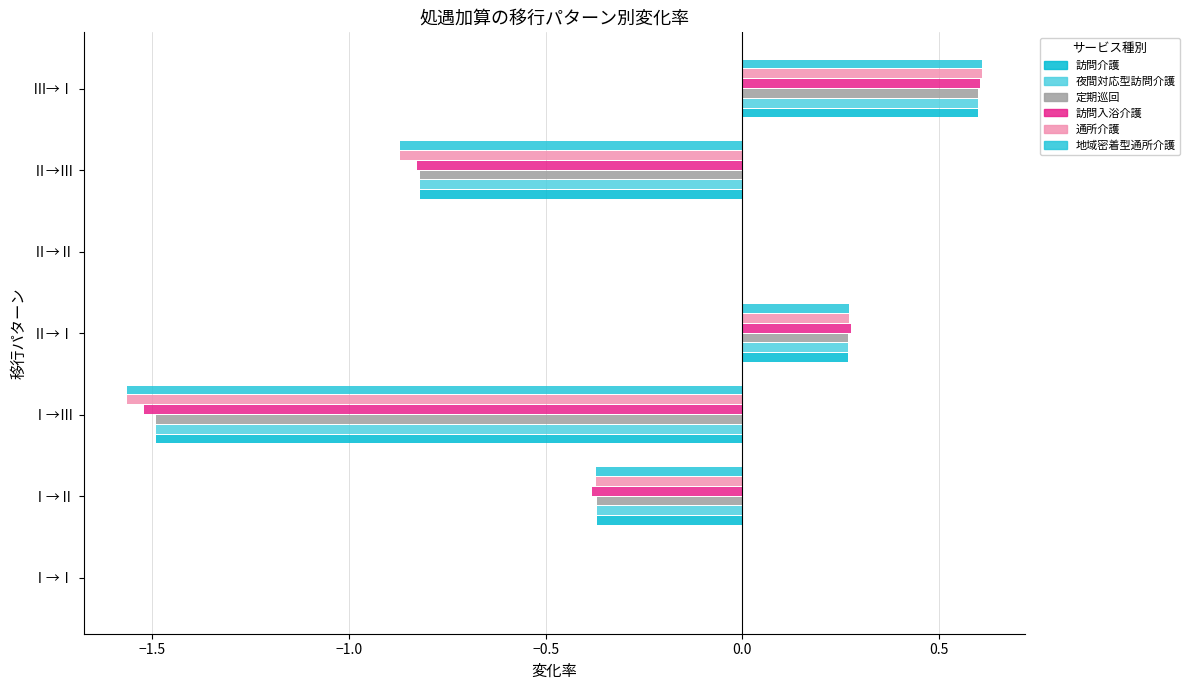

How many data points does each series have?

7